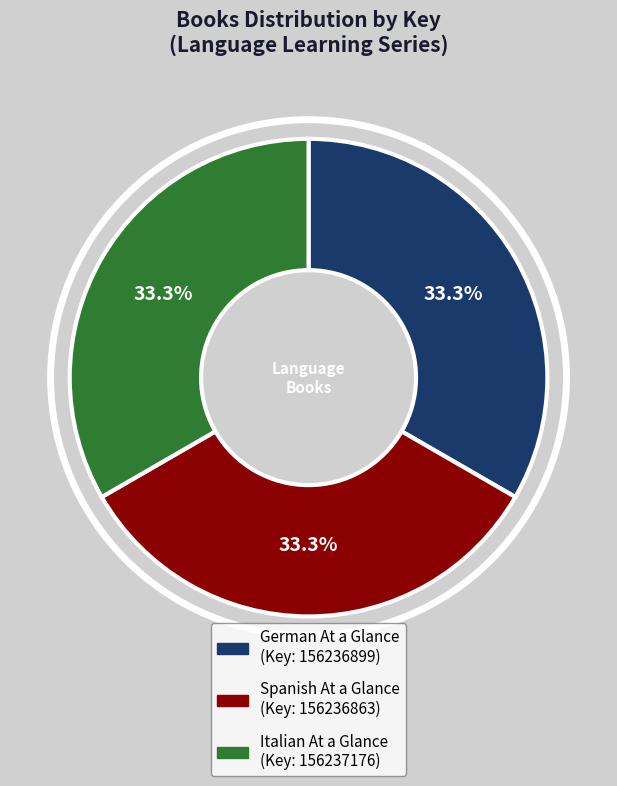

What percentage do Italian At a Glance and Spanish At a Glance together represent?

66.7%